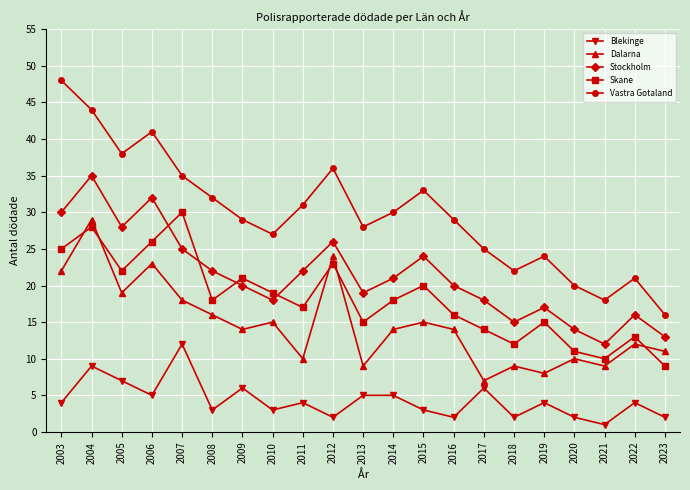

What is the value of the Blekinge point at the 7th from the left?

6